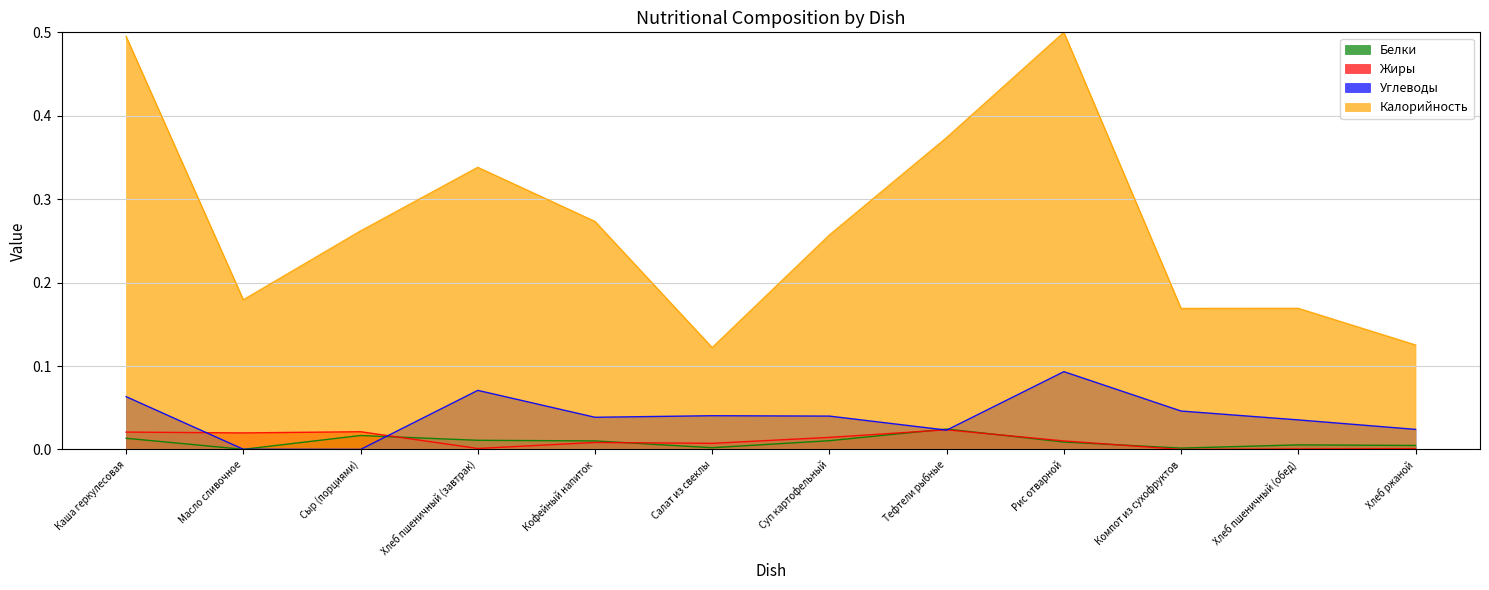

How many interior local valleys does the Белки series have?

3